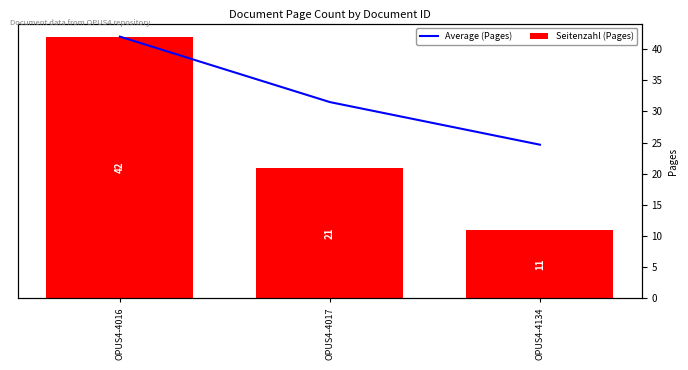

True or false: Average (Pages) has a value of 13.1 at OPUS4-4134.

False